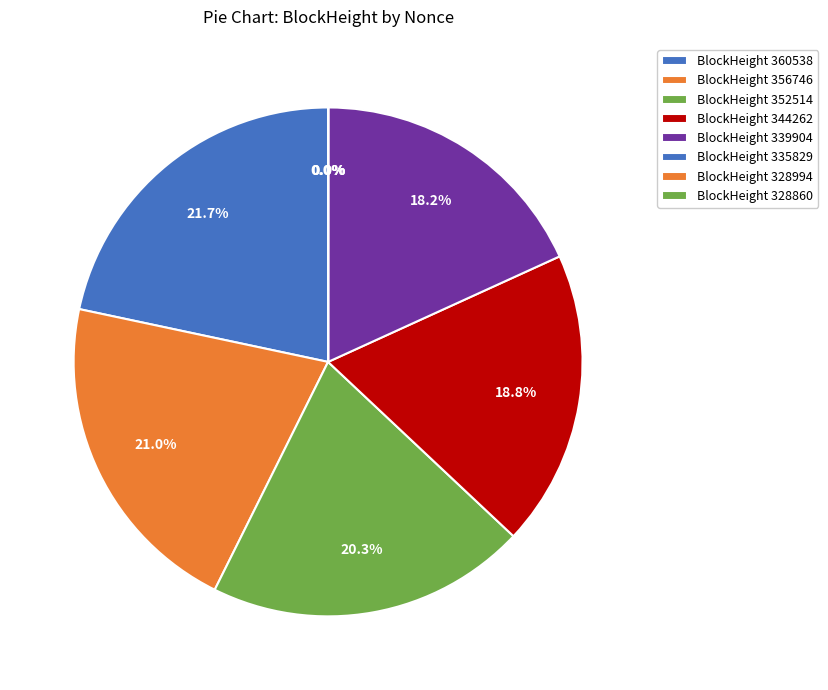

Count the number of slices in the pie.

8